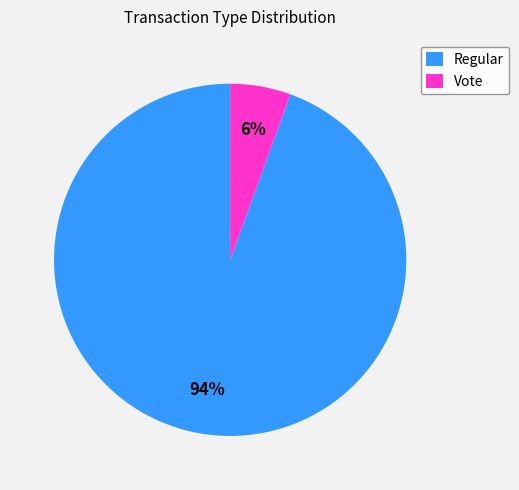

Which slice is the smallest?

Vote